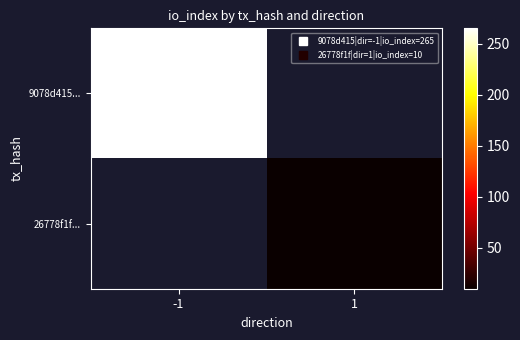

At which label is 9078d415... closest to 265?

-1